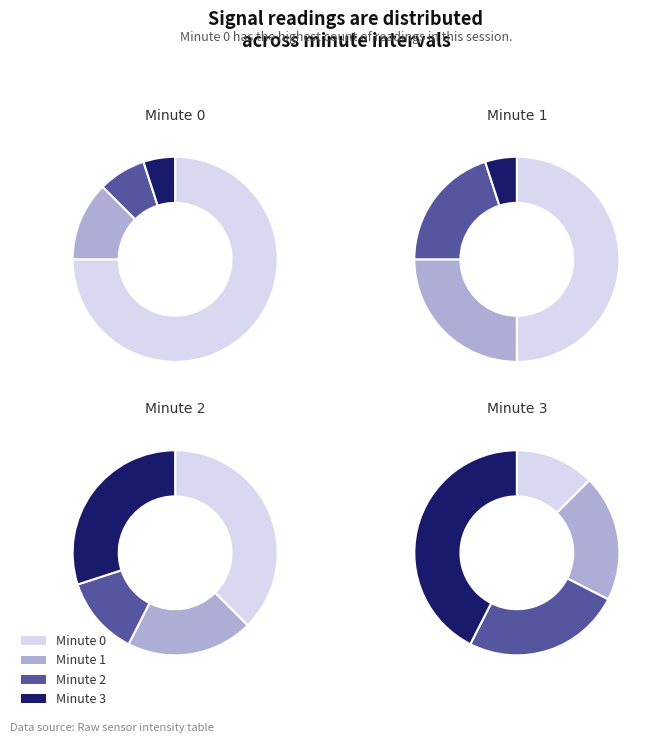

Does 3 account for over 50% of the chart?

No